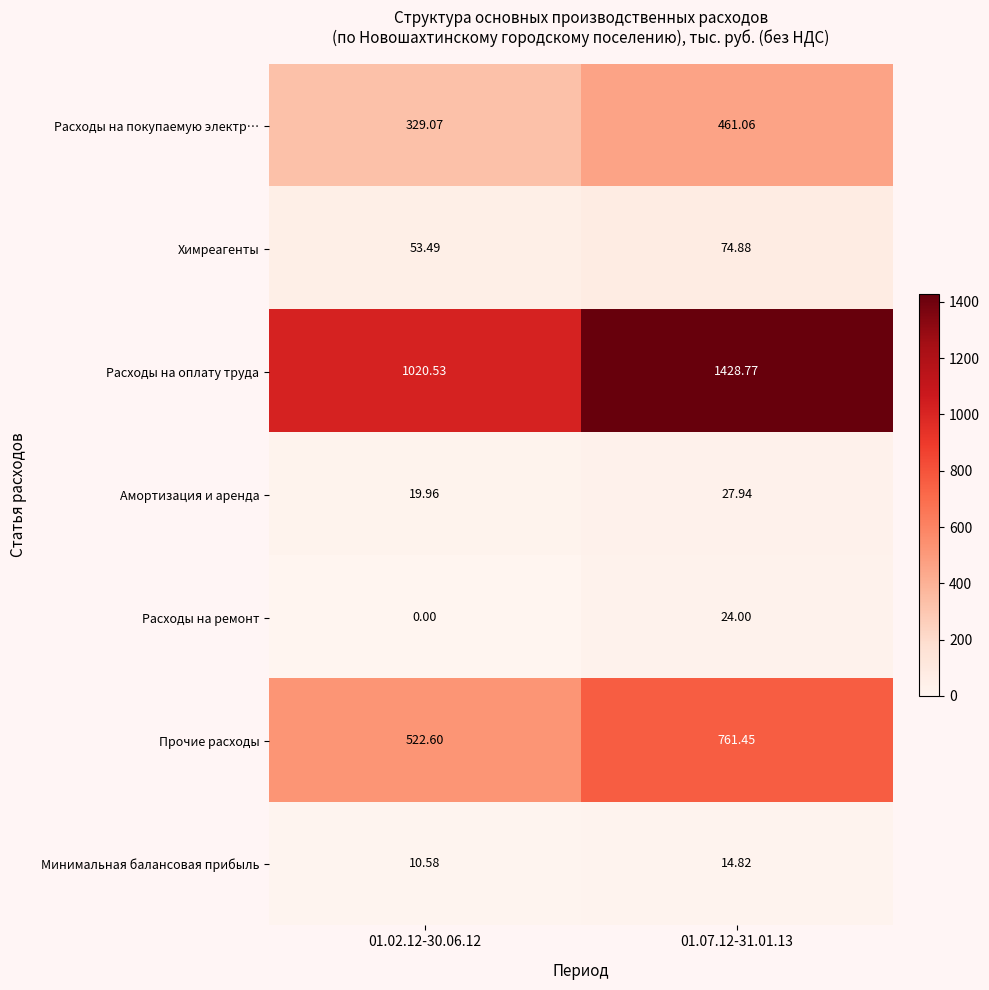

Rank the series by their maximum value, from highest to lowest.

Расходы на оплату труда, Прочие расходы, Расходы на покупаемую электр…, Химреагенты, Амортизация и аренда, Расходы на ремонт, Минимальная балансовая прибыль